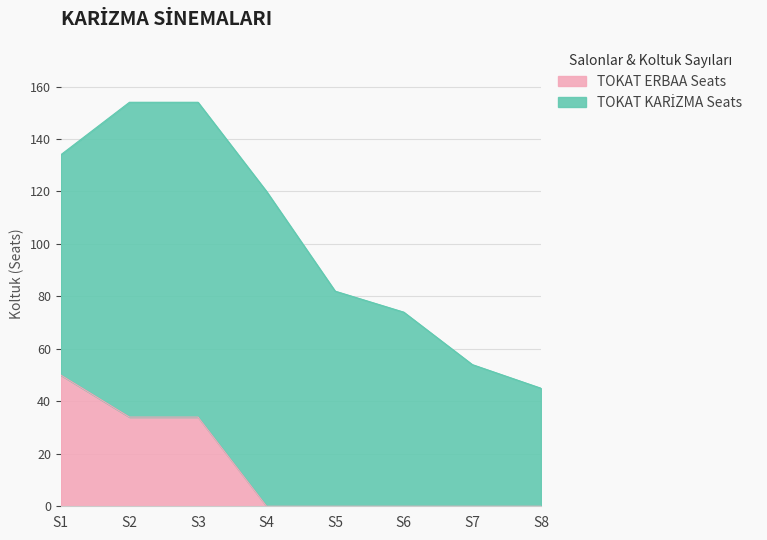

What is the greatest value displayed?

50